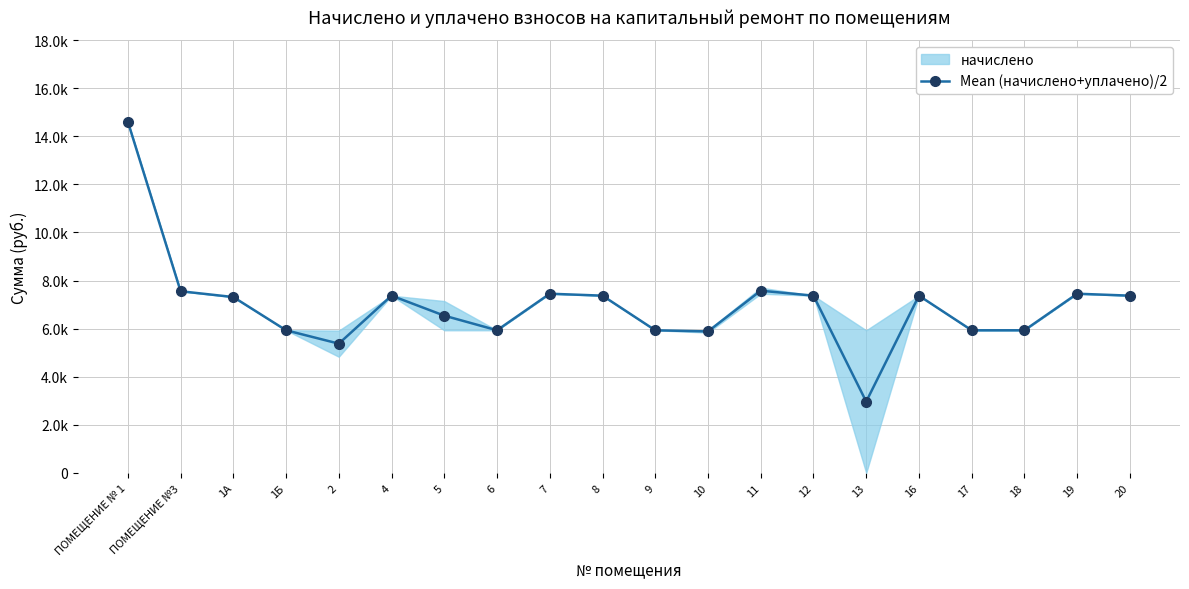

Reading right to left, transcribe all the data shown in this chart.

7372.8	7453.4	5932.8	5932.8	7372.8	2966.4	7372.8	7579.6	5884.7	5932.8	7372.8	7453.4	5932.8	6540.5	7372.8	5376.4	5932.8	7315.2	7557.1	14607.4